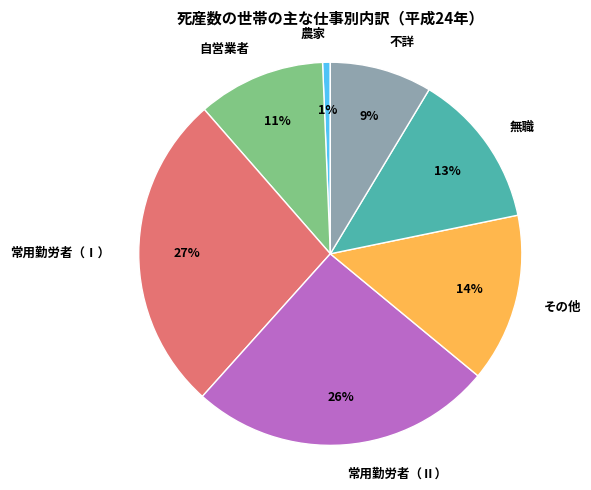

The 無職 slice represents 13% of the pie. True or false?

True